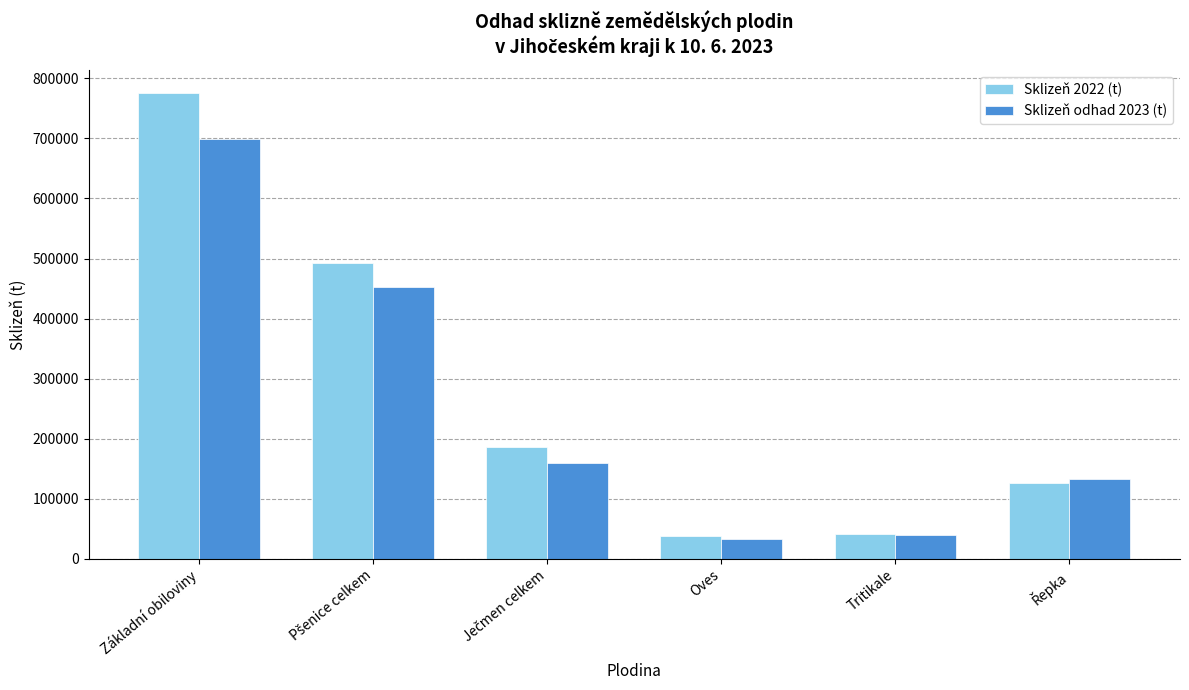

How many series are shown in this chart?

2